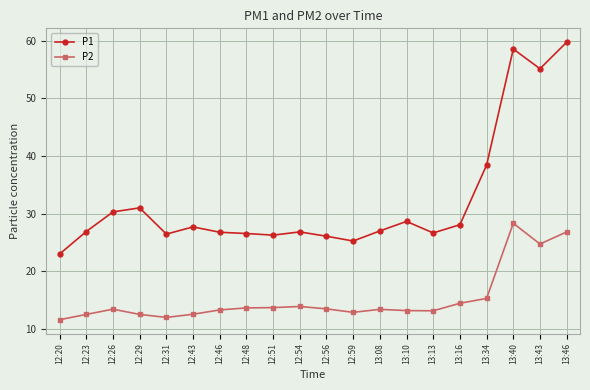

Which series has the largest range (max minus min)?

P1